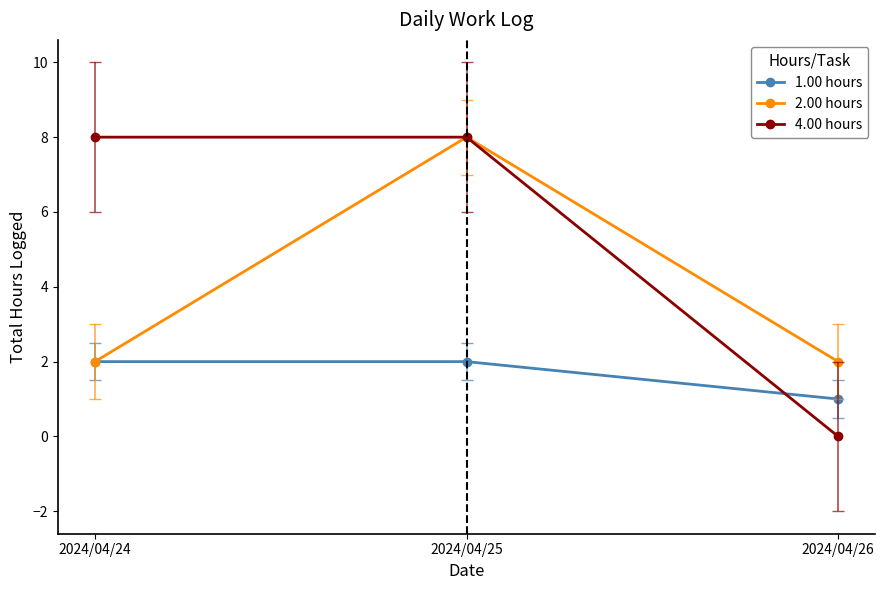

List the series in order of their overall mean, highest first.

4.00 hours, 2.00 hours, 1.00 hours